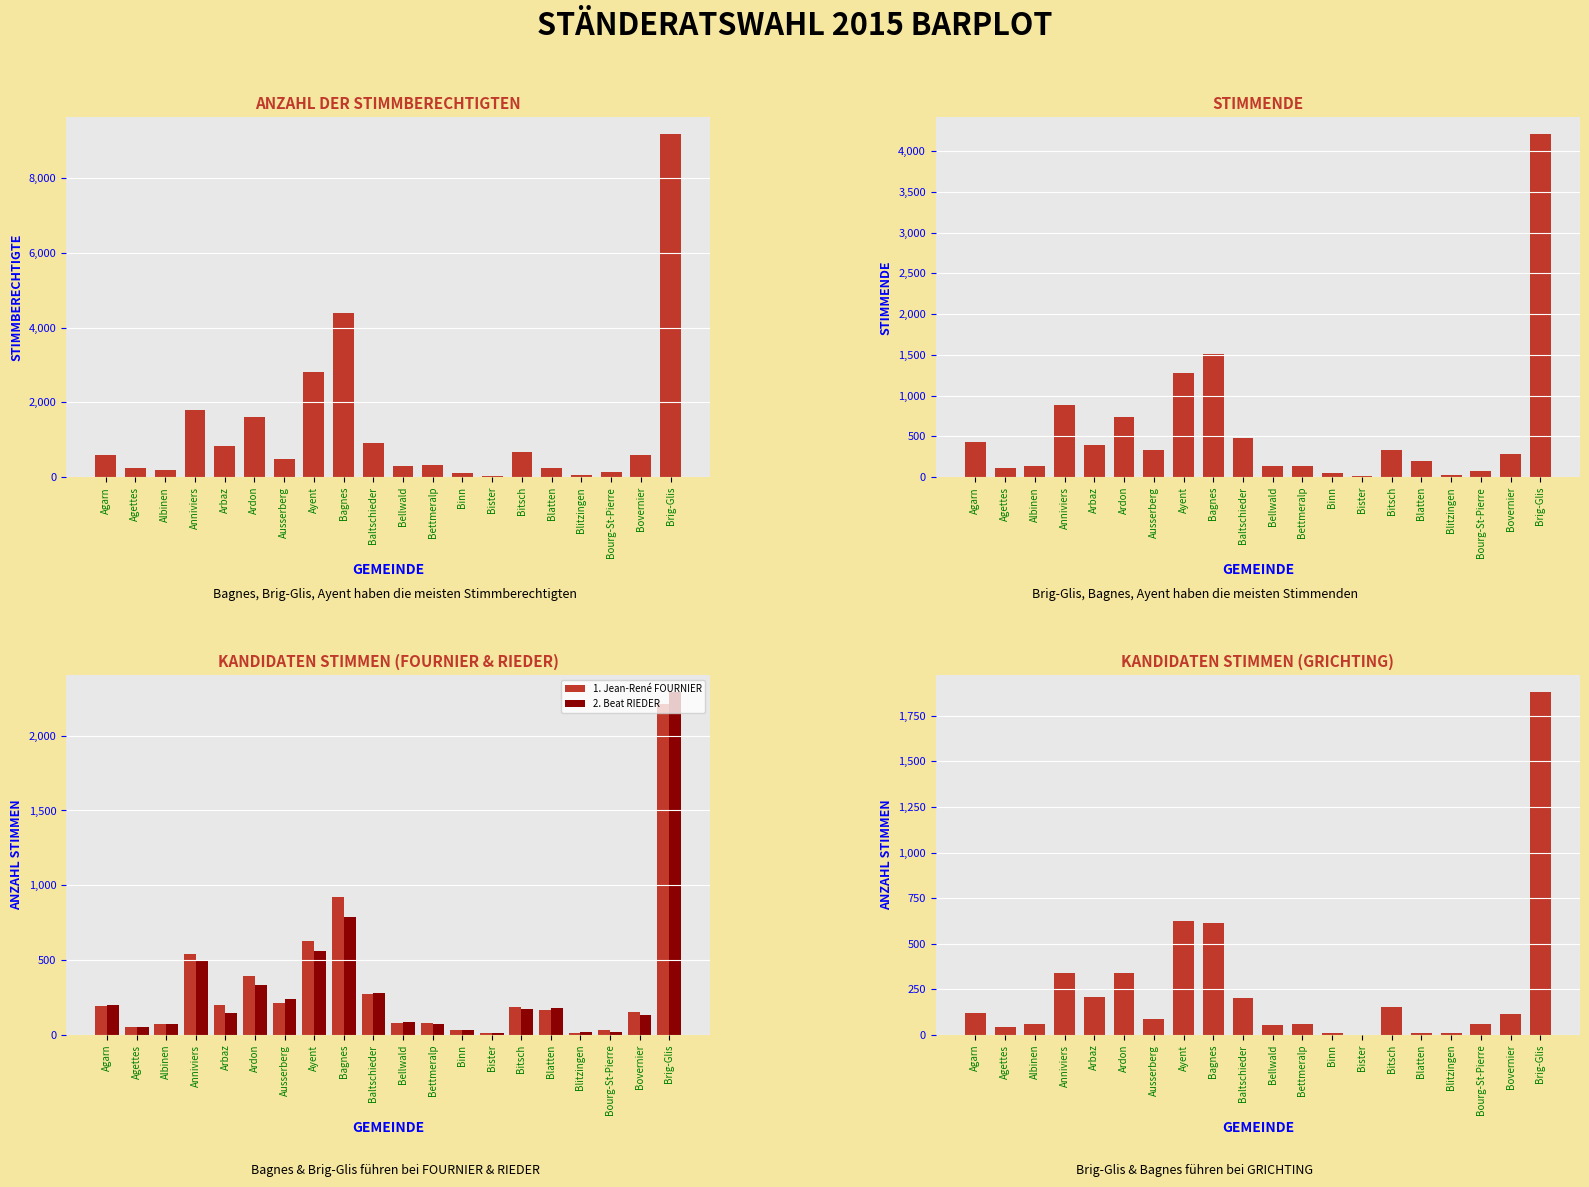

Are the bars horizontal?

No